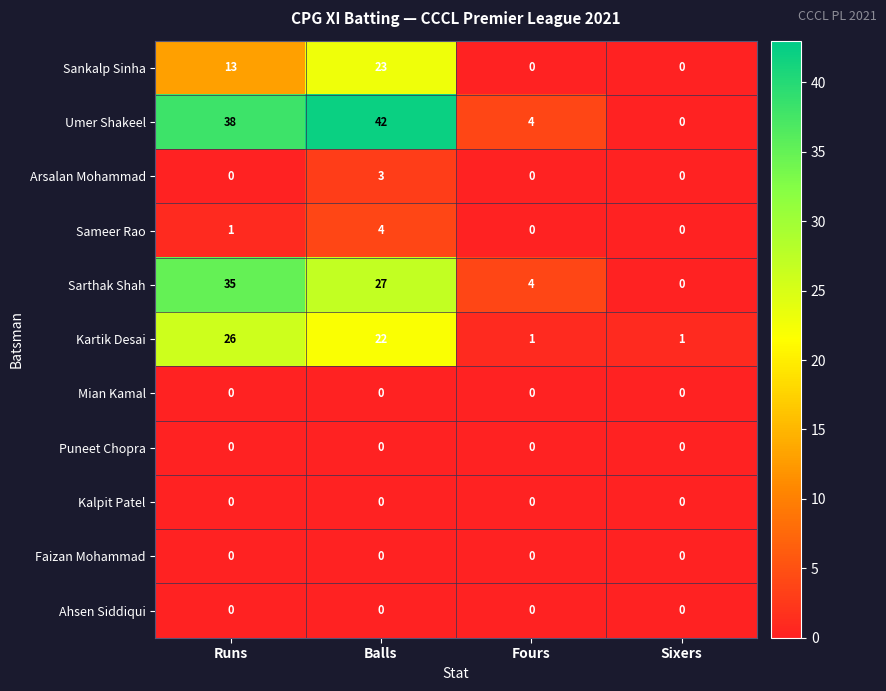

Count the number of data series in this chart.

11